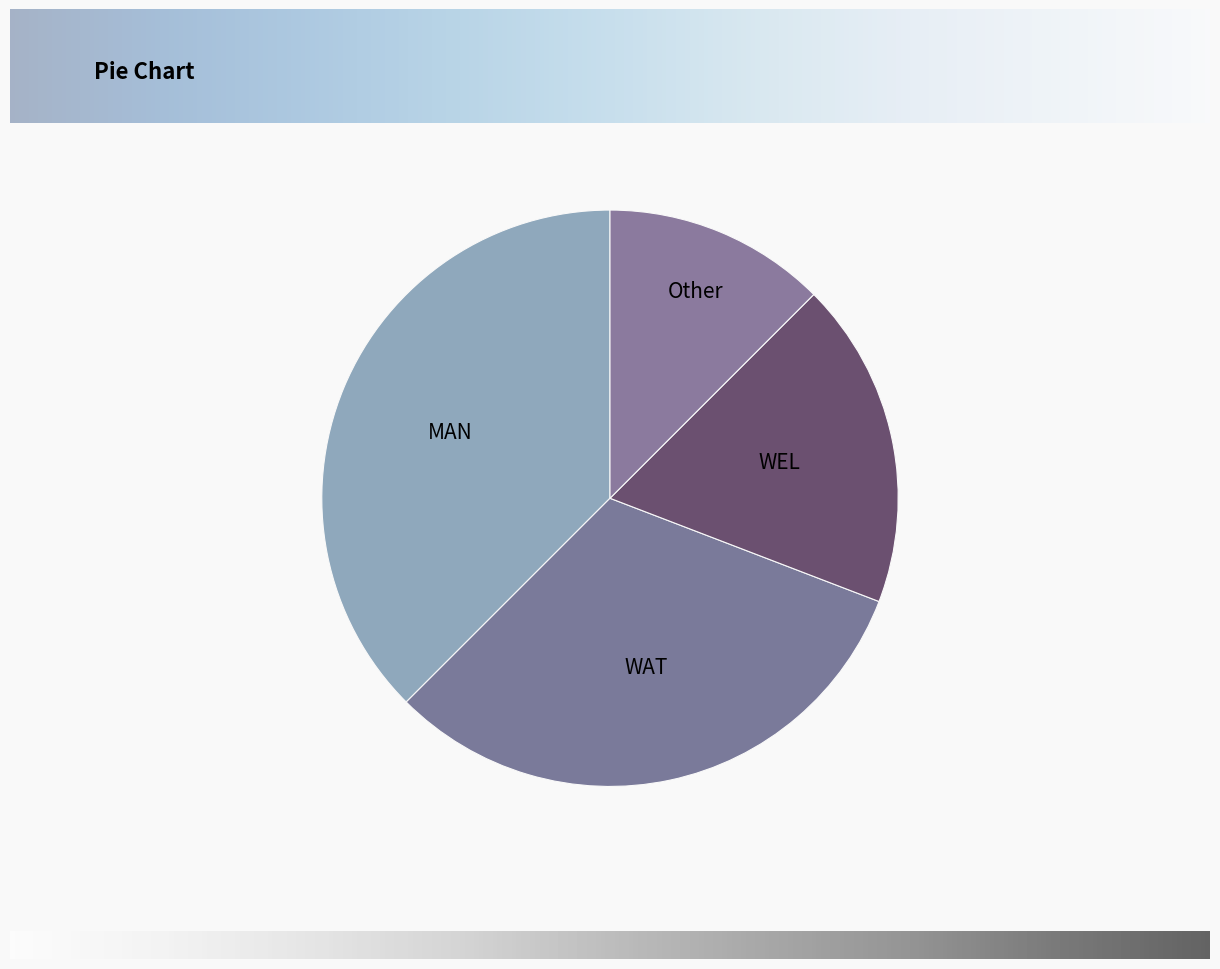

The Other slice represents 12% of the pie. True or false?

True